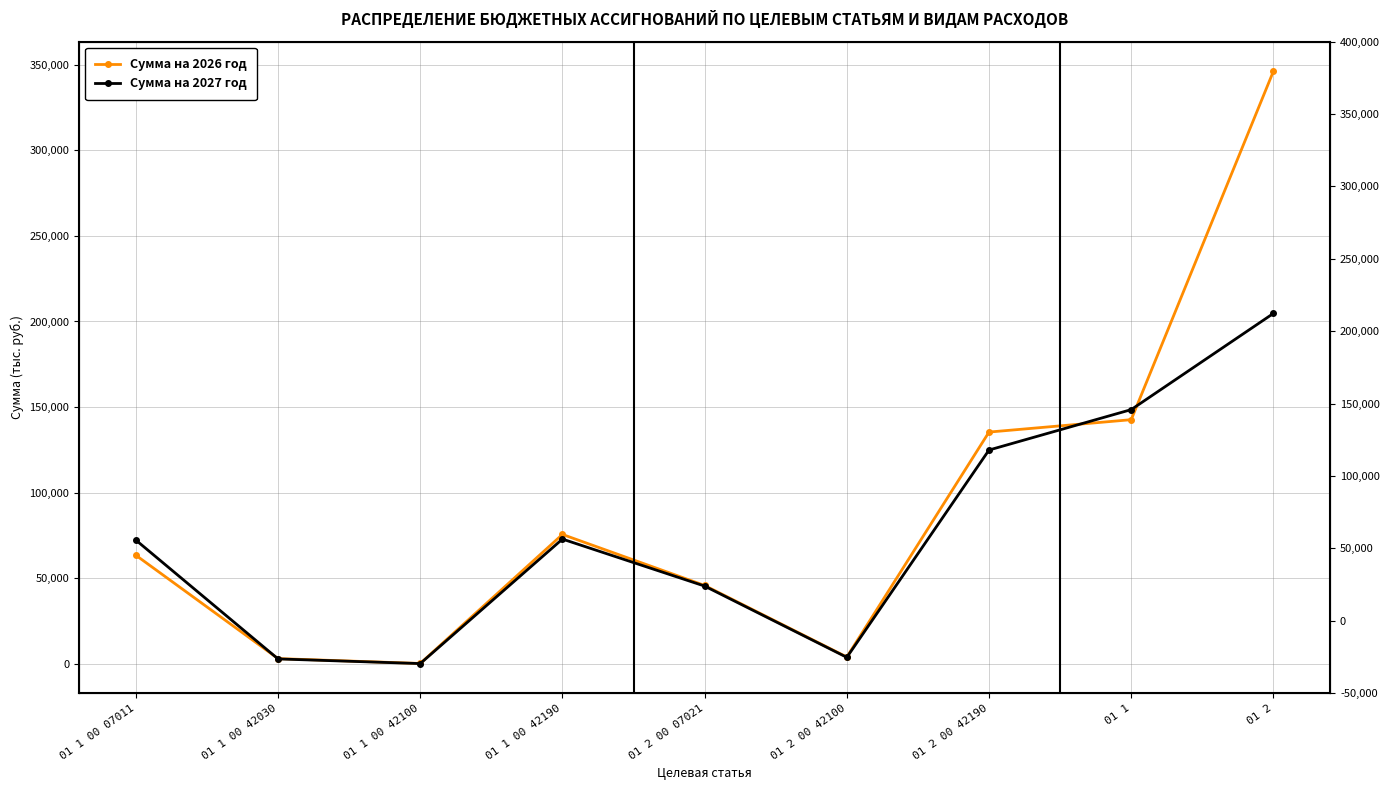

How many times do Сумма на 2027 год and Сумма на 2026 год cross each other?

3